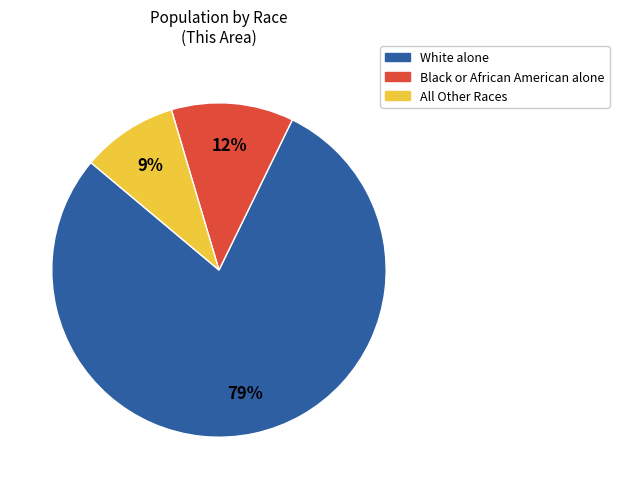

Is there a majority slice in this chart?

Yes